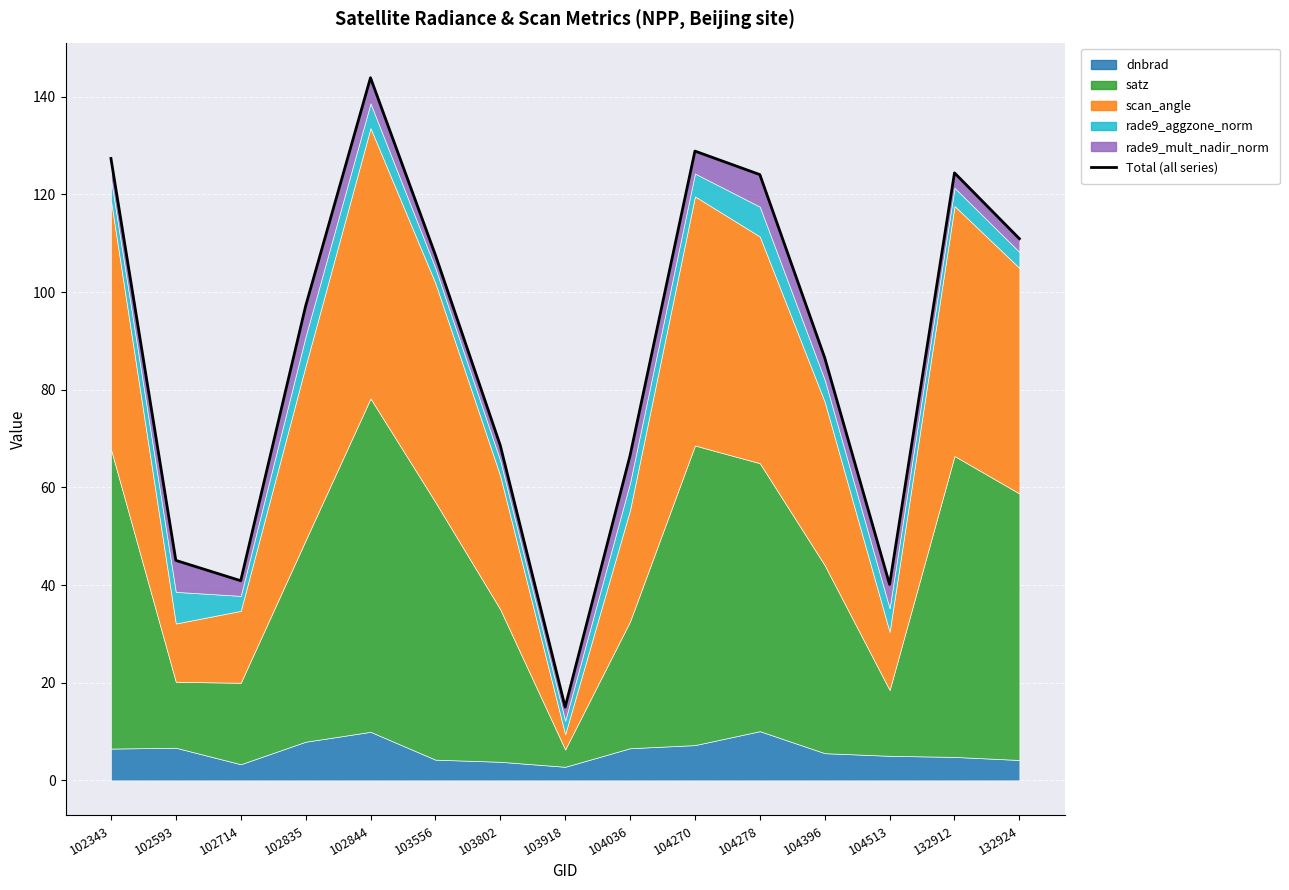

What is the greatest value displayed?

143.9